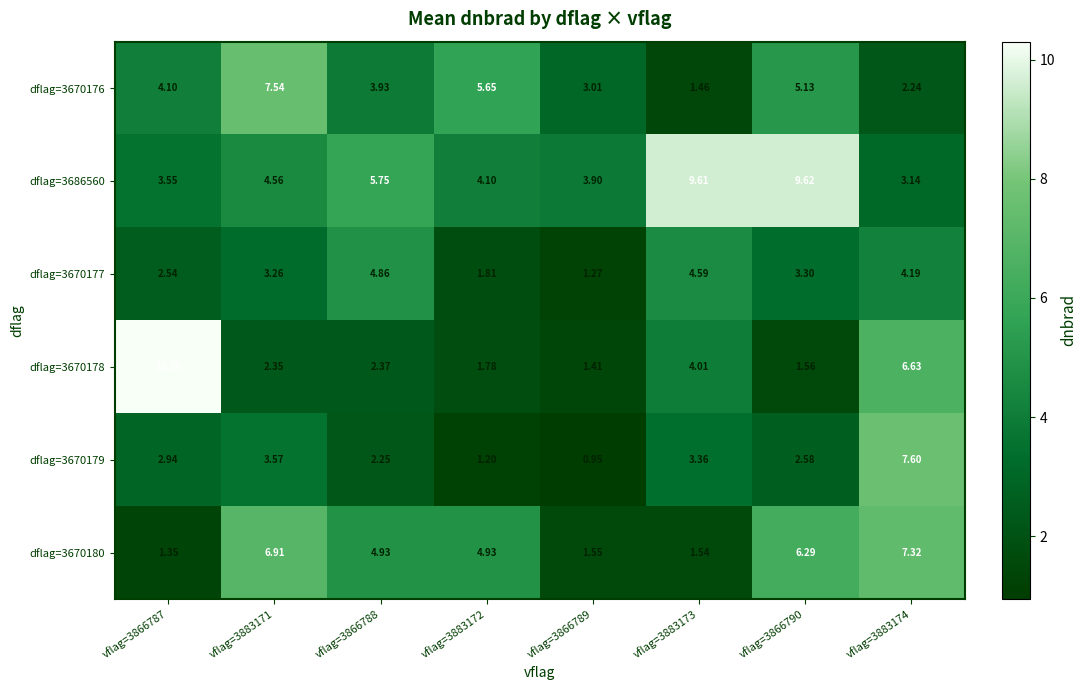

Is the value of dflag=3670178 at vflag=3866788 greater than the value of dflag=3670177 at vflag=3883171?

No